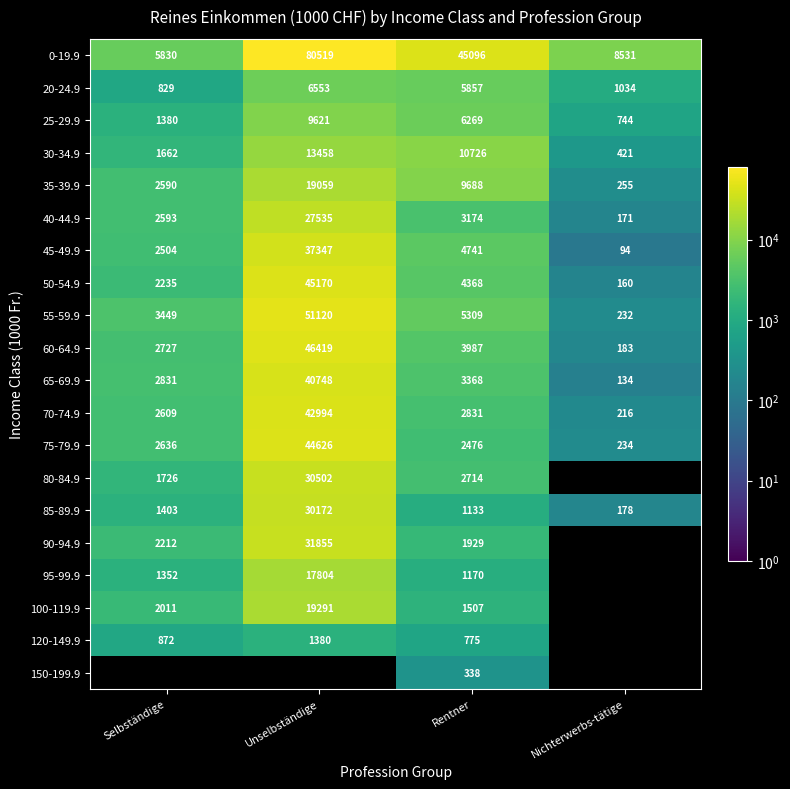

Which has a higher value, Rentner or Unselbständige?

Unselbständige